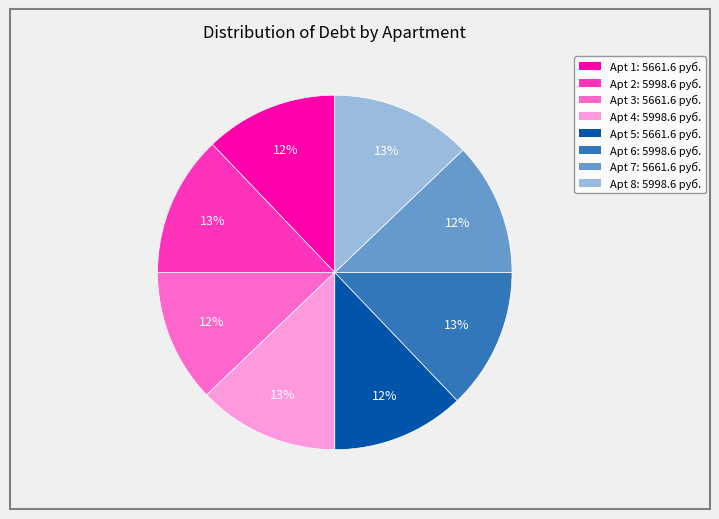

Is there any slice that represents more than half of the pie?

No